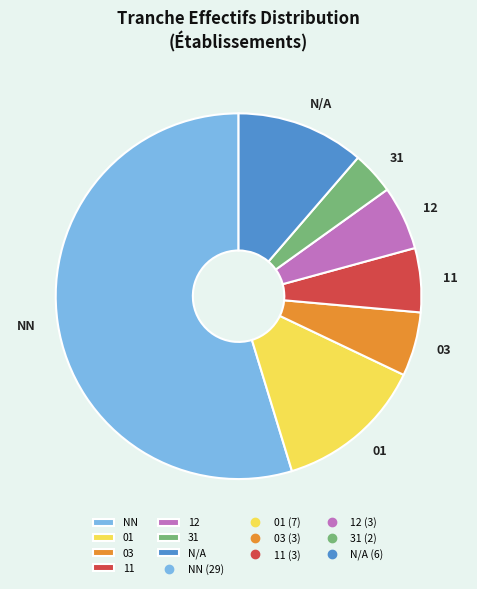

Is 01 the majority of the pie?

No